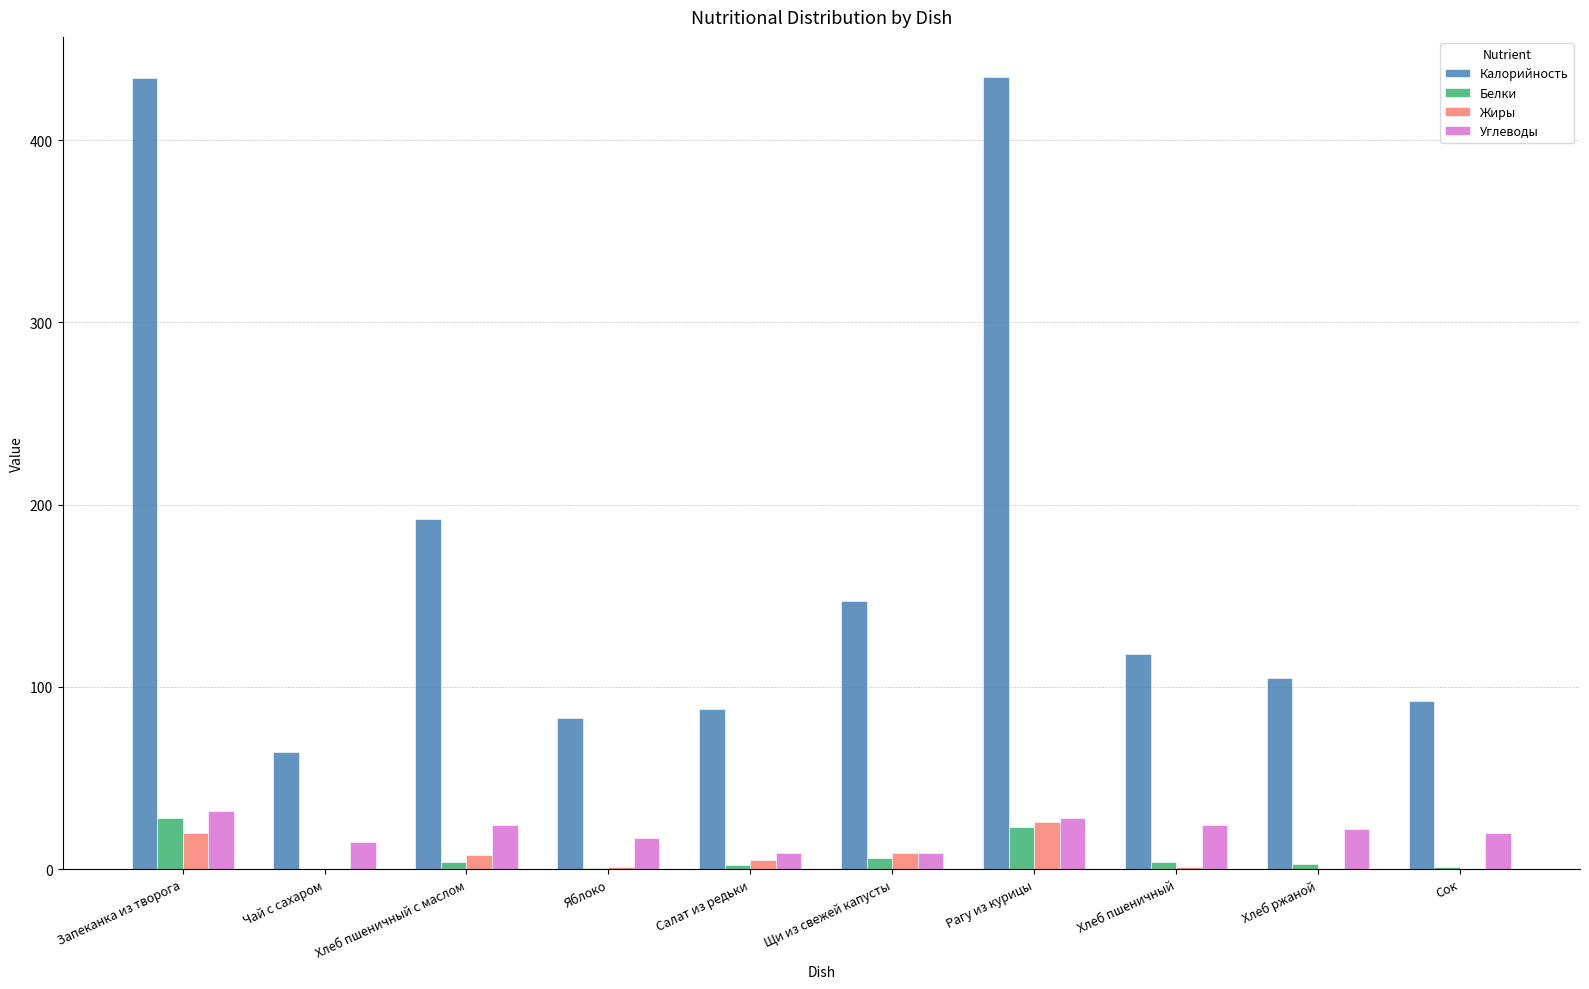

Count the number of data series in this chart.

4